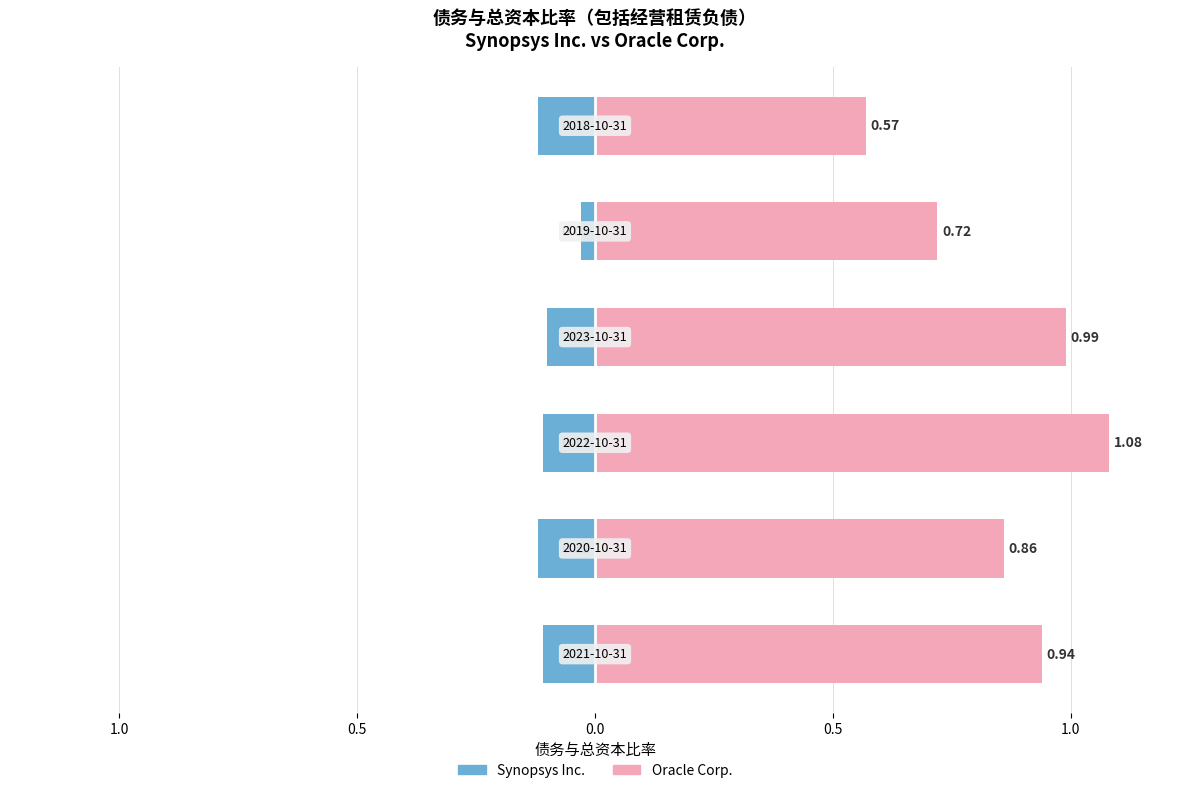

What is the minimum value for Synopsys Inc.?

-0.1